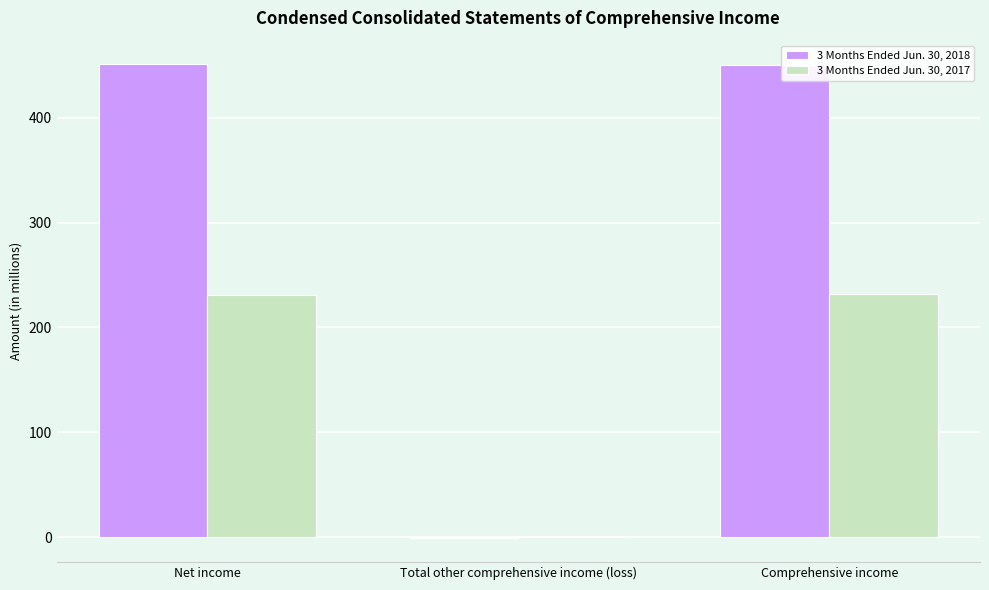

Is the value of 3 Months Ended Jun. 30, 2017 at Comprehensive income greater than the value of 3 Months Ended Jun. 30, 2018 at Total other comprehensive income (loss)?

Yes